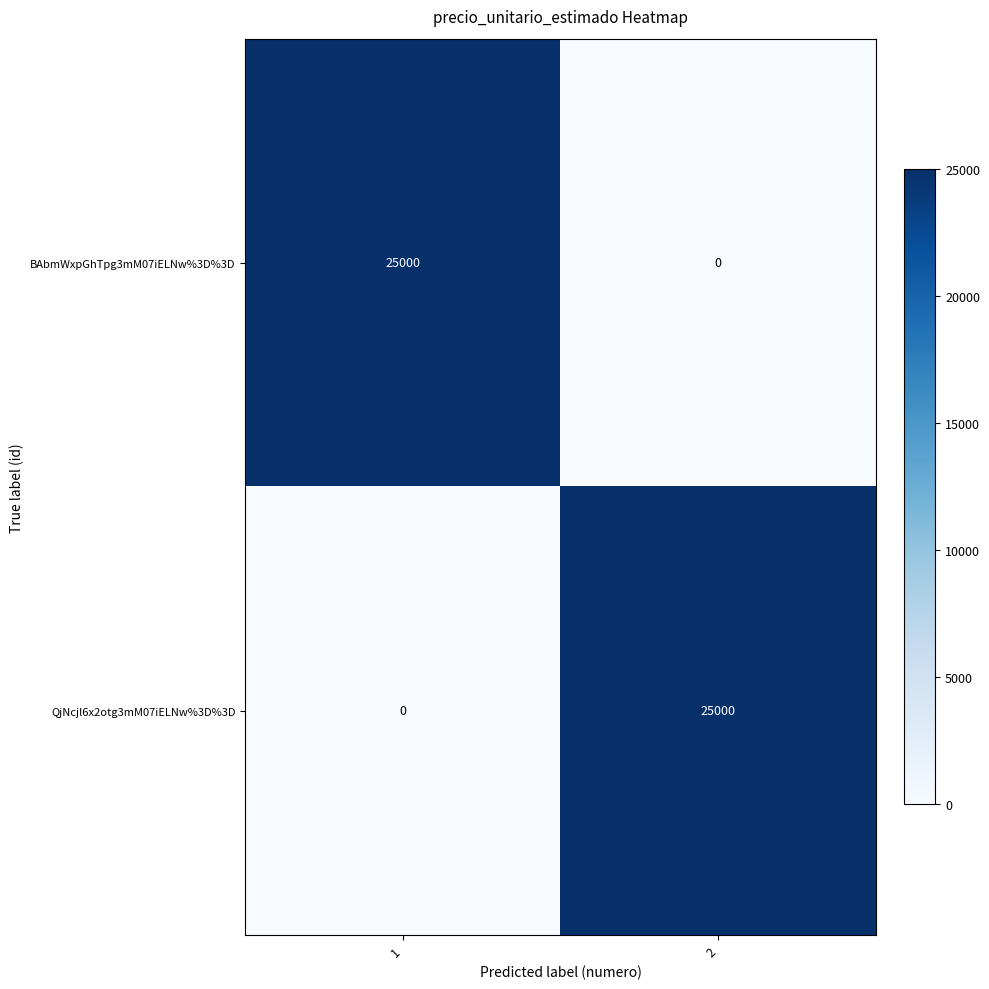

What is the total value across all series at 2?

25000